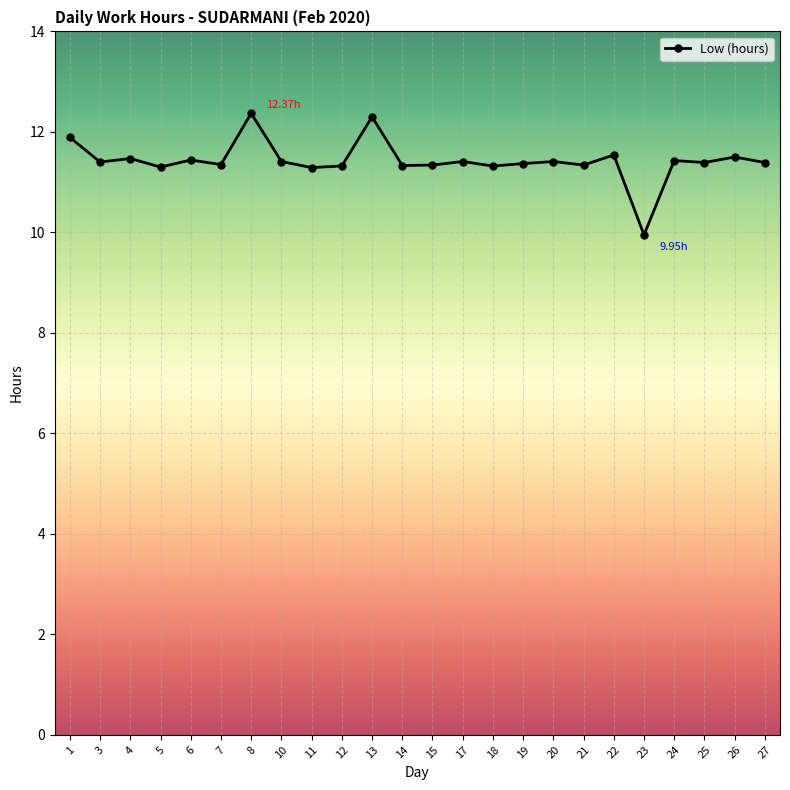

True or false: the data shows 11.4 at 3.

True